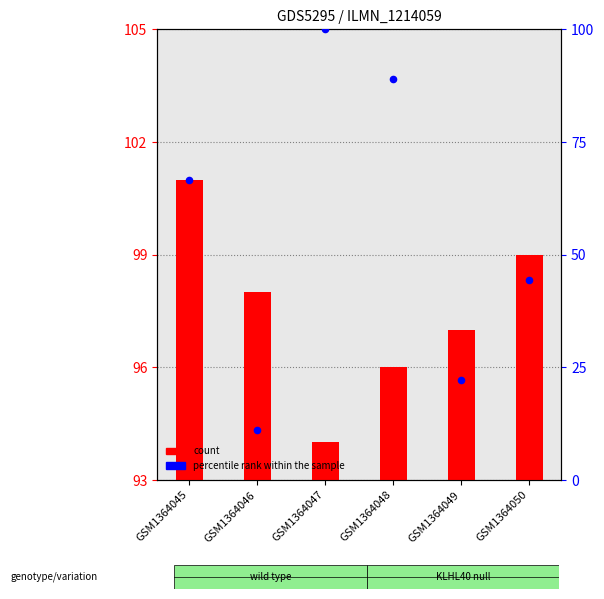

Which series has the widest spread of Y values?

percentile rank within the sample